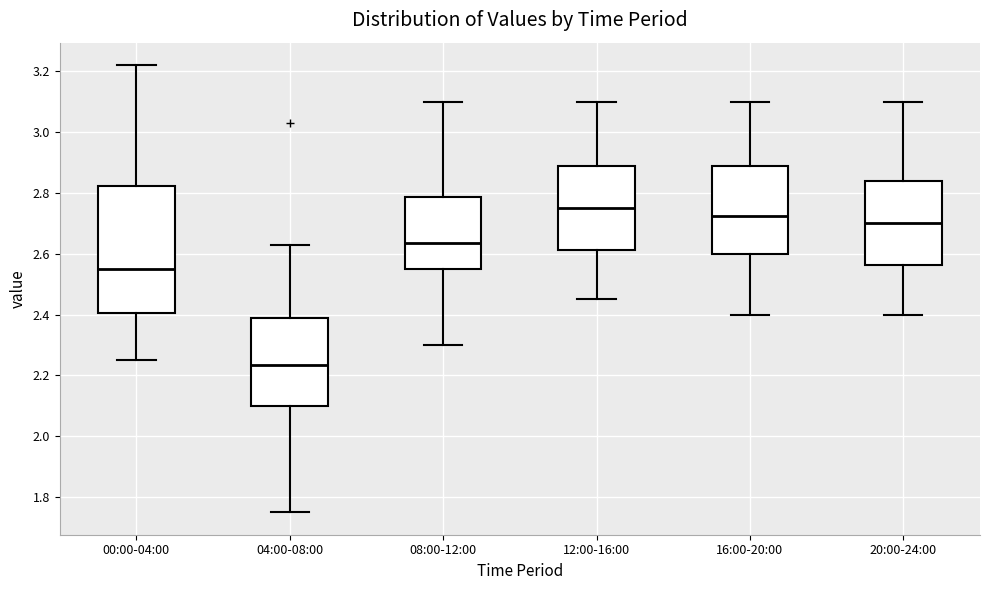

Reading left to right, transcribe this box plot: for each box, give where its median line is, the range the box spans, and where its two whiskers end, as read against the y-axis. The values are not printed on the chart, so give them approximately, as read against the axis.

00:00-04:00: median 2.56, box 2.40 to 2.82, whiskers 2.26 to 3.22
04:00-08:00: median 2.24, box 2.10 to 2.38, whiskers 1.76 to 2.64
08:00-12:00: median 2.64, box 2.56 to 2.78, whiskers 2.30 to 3.10
12:00-16:00: median 2.76, box 2.62 to 2.88, whiskers 2.46 to 3.10
16:00-20:00: median 2.72, box 2.60 to 2.88, whiskers 2.40 to 3.10
20:00-24:00: median 2.70, box 2.56 to 2.84, whiskers 2.40 to 3.10